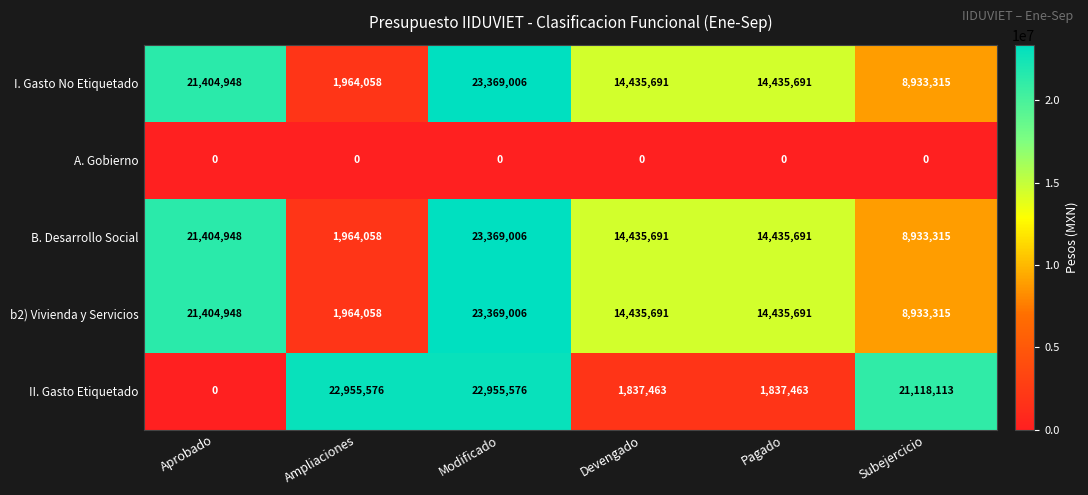

How many series are shown in this chart?

5